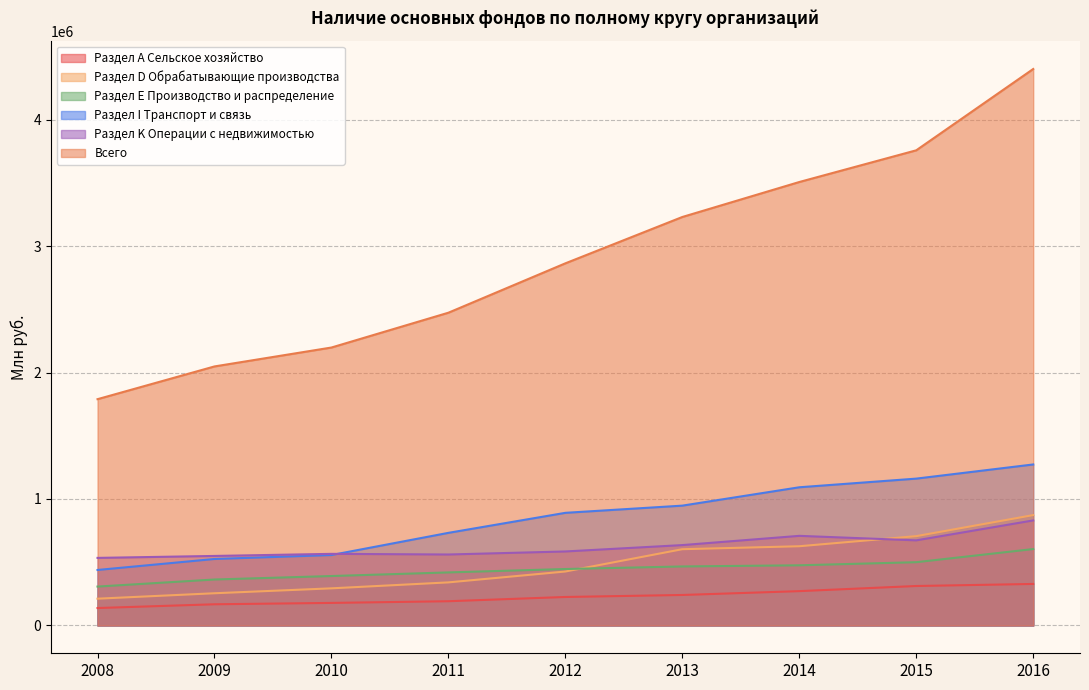

What is the difference between the maximum and second lowest values in the Раздел Е Производство и распределение series?

240765